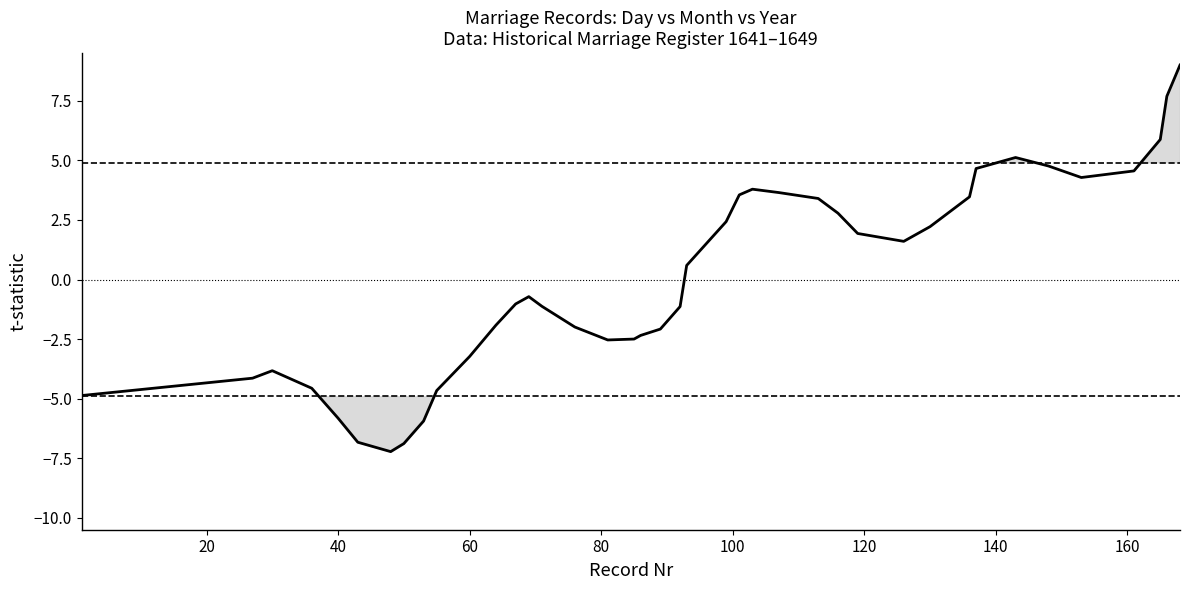

What is the greatest value displayed?

9.0